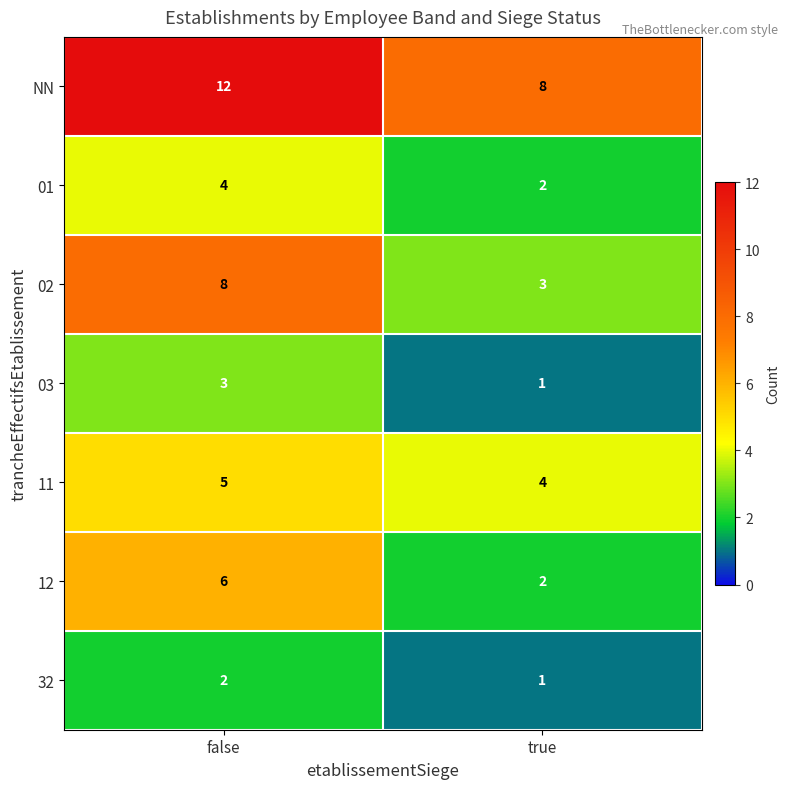

The value of 02 at true is 3. True or false?

True